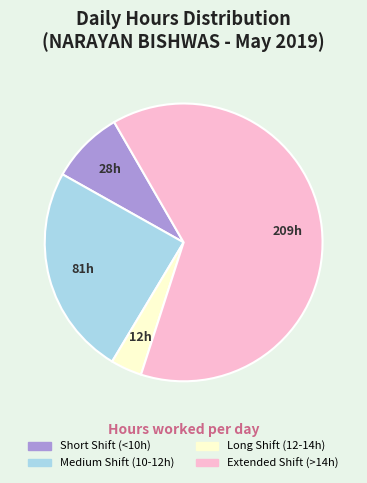

Is there any slice that represents more than half of the pie?

Yes